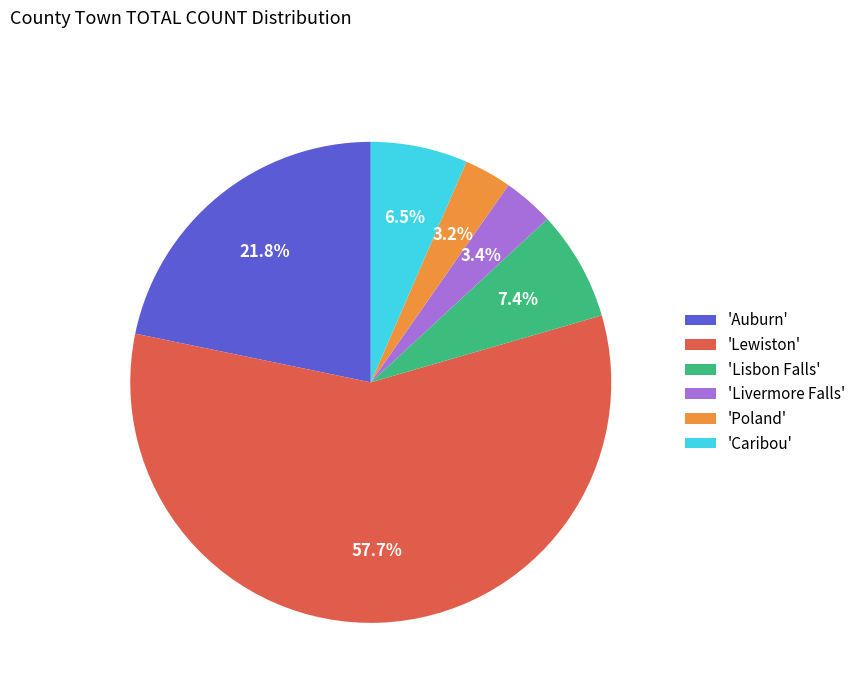

Which slice is the largest?

'Lewiston'